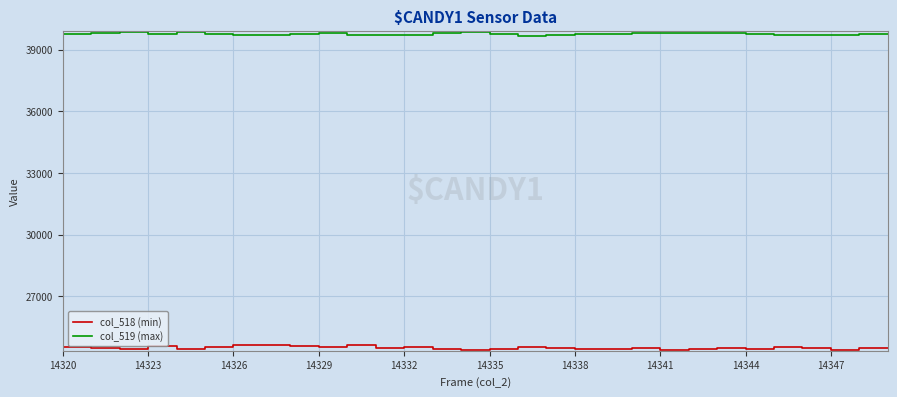

True or false: col_518 (min) and col_519 (max) intersect in this chart.

False